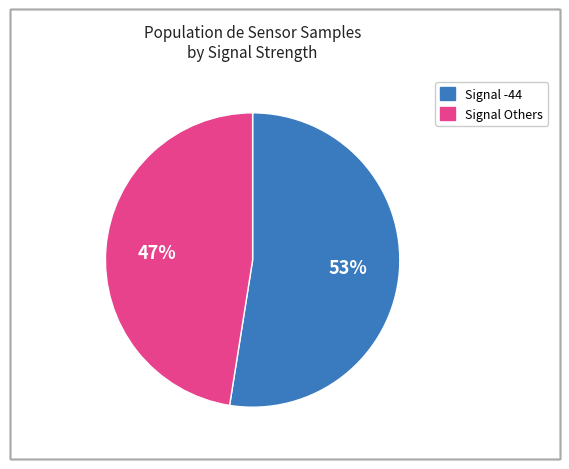

Is the sum of Signal -44 and Signal Others greater than half?

Yes